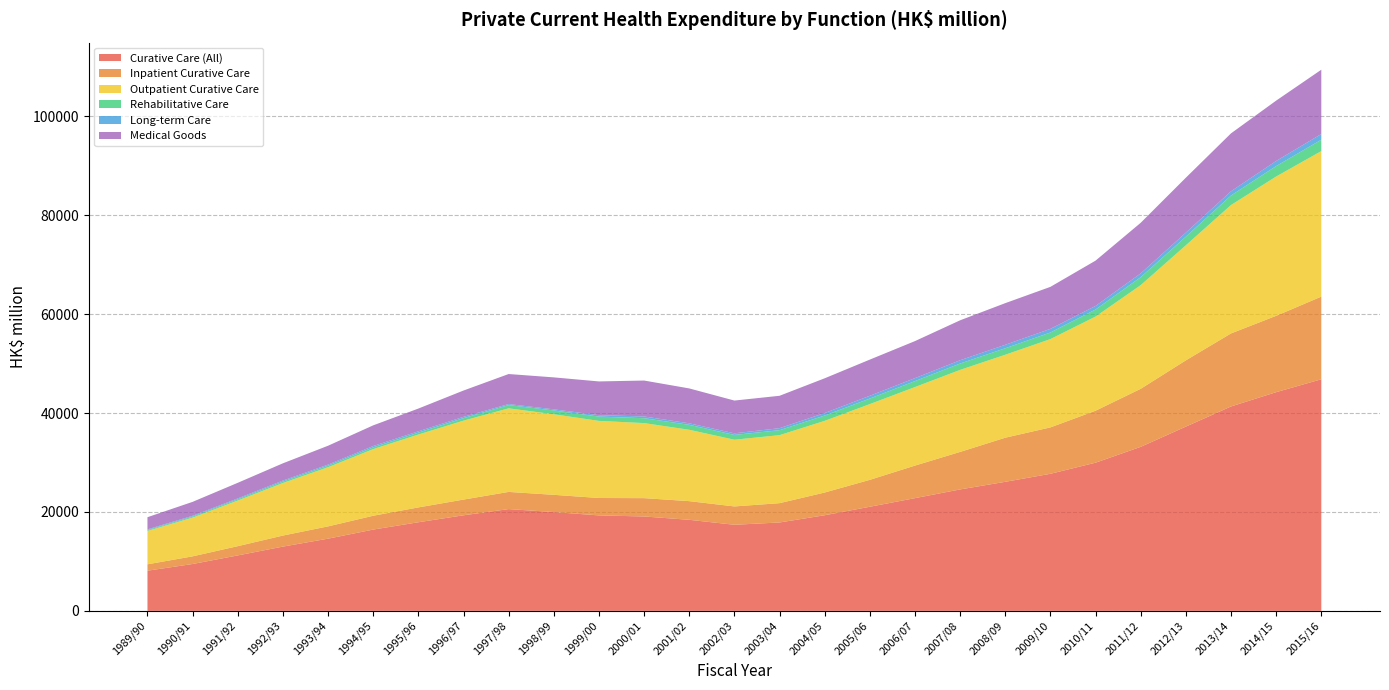

Reading left to right, what are all the values shown in this chart?

Curative Care (All): 8122	9477	11214	12998	14602	16441	17921	19330	20581	19983	19308	19090	18416	17412	17876	19340	21056	22797	24560	26100	27722	29967	33174	37266	41339	44230	46839
Inpatient Curative Care: 1295	1551	1873	2234	2487	2796	3004	3178	3478	3487	3520	3709	3777	3711	3908	4597	5445	6588	7588	8923	9387	10516	11739	13403	14775	15443	16718
Outpatient Curative Care: 6747	7831	9228	10630	11963	13477	14739	15963	16902	16293	15591	15178	14431	13490	13751	14491	15317	15879	16589	16778	17856	19037	20967	23271	25962	28172	29432
Rehabilitative Care: 180	210	245	279	312	351	380	506	657	775	876	988	1002	969	1010	1081	1125	1211	1290	1313	1341	1434	1613	1749	1932	2115	2298
Long-term Care: 143	162	183	216	218	277	273	266	209	222	284	354	309	330	403	506	562	597	664	704	733	721	768	815	857	1033	1157
Medical Goods: 2455	2816	3156	3485	3815	4178	4599	5319	6073	6462	6822	7264	7053	6623	6551	7022	7313	7488	8076	8418	8491	9159	10229	11102	11708	12203	13001